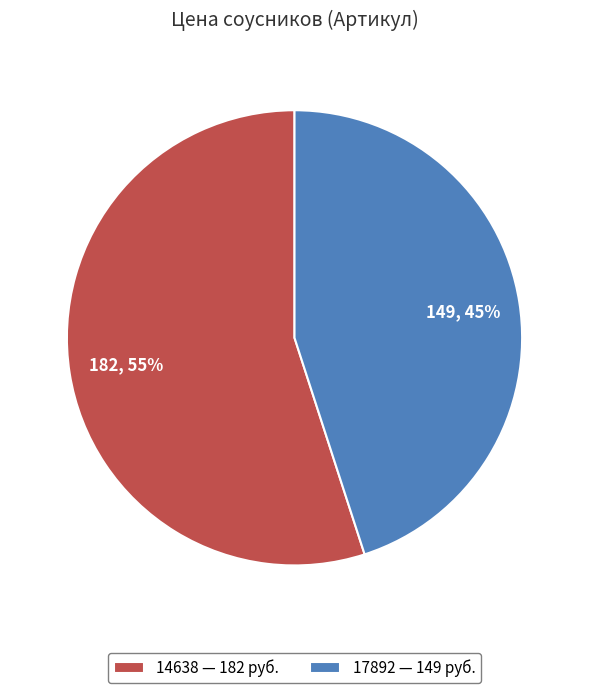

Which slice is the largest?

14638